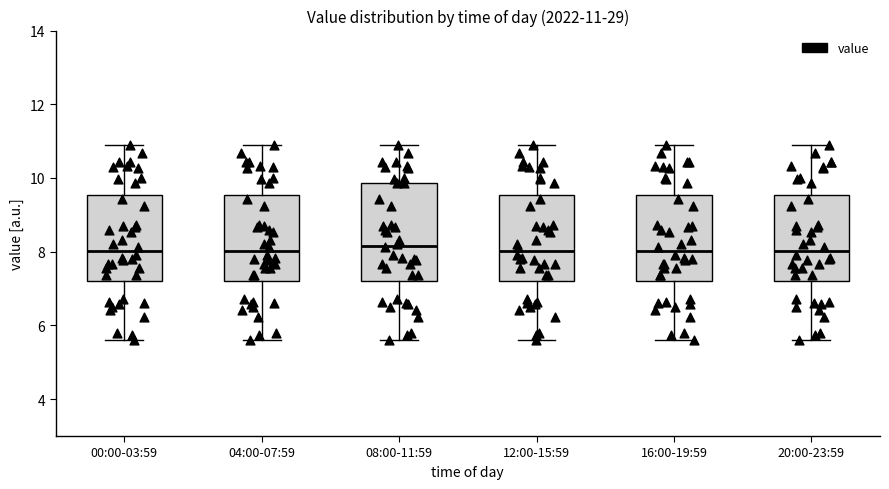

Comparing the boxes themselves (not the whiskers), which one is the tallest?

08:00-11:59